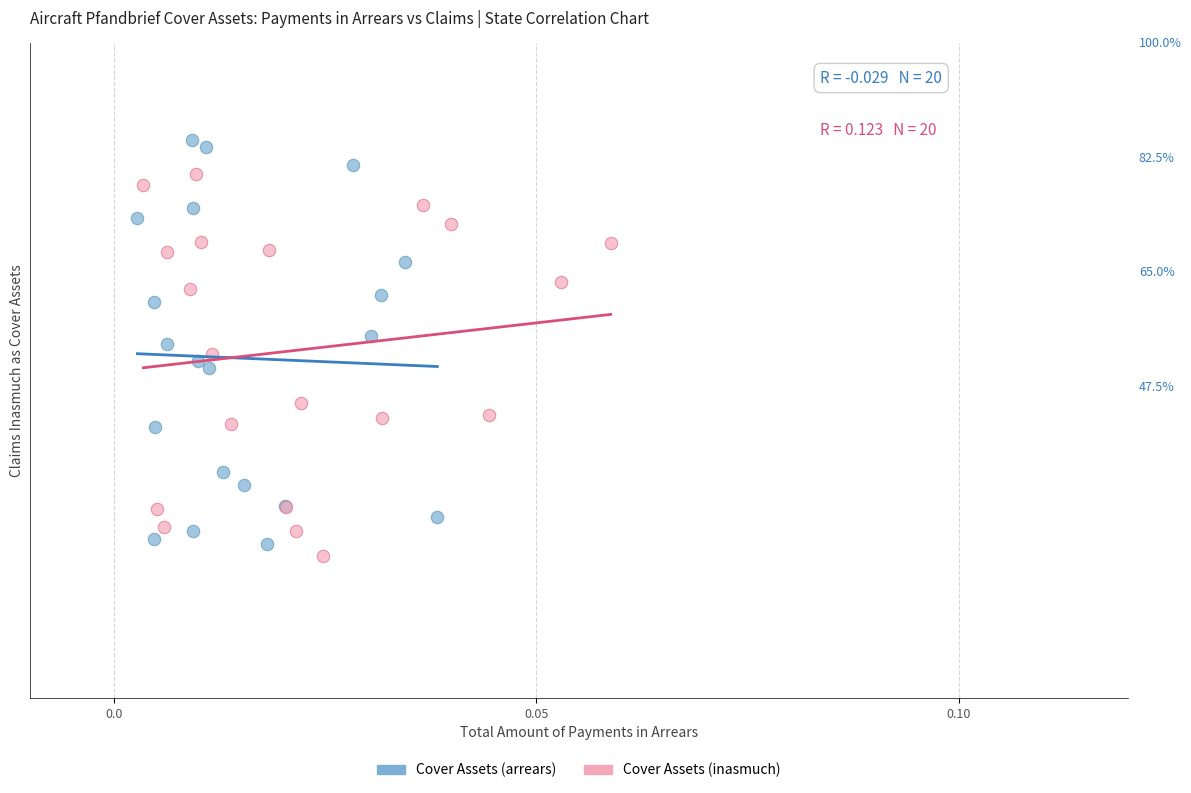

What are all the series names shown in the legend?

Cover Assets (arrears), Cover Assets (inasmuch)